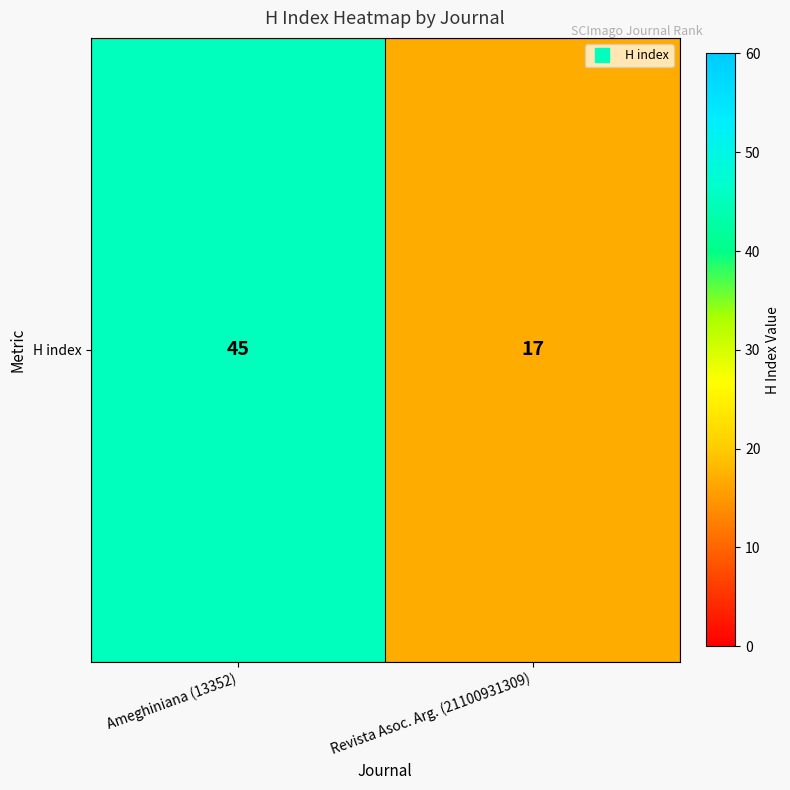

How many categories are shown in the chart?

2